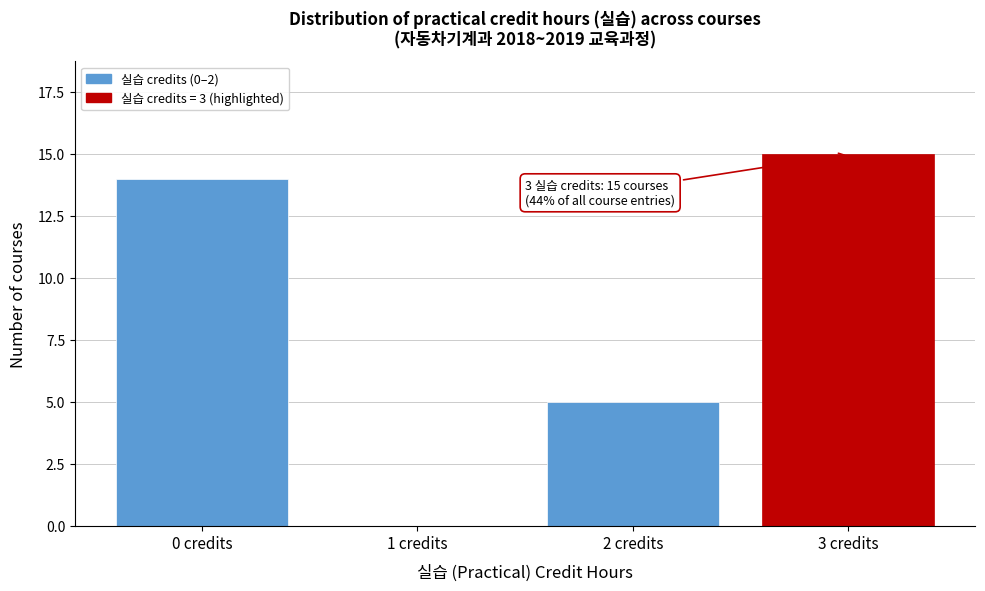

Reading left to right, what are all the values shown in this chart?

0 credits=14	1 credits=0	2 credits=5	3 credits=15